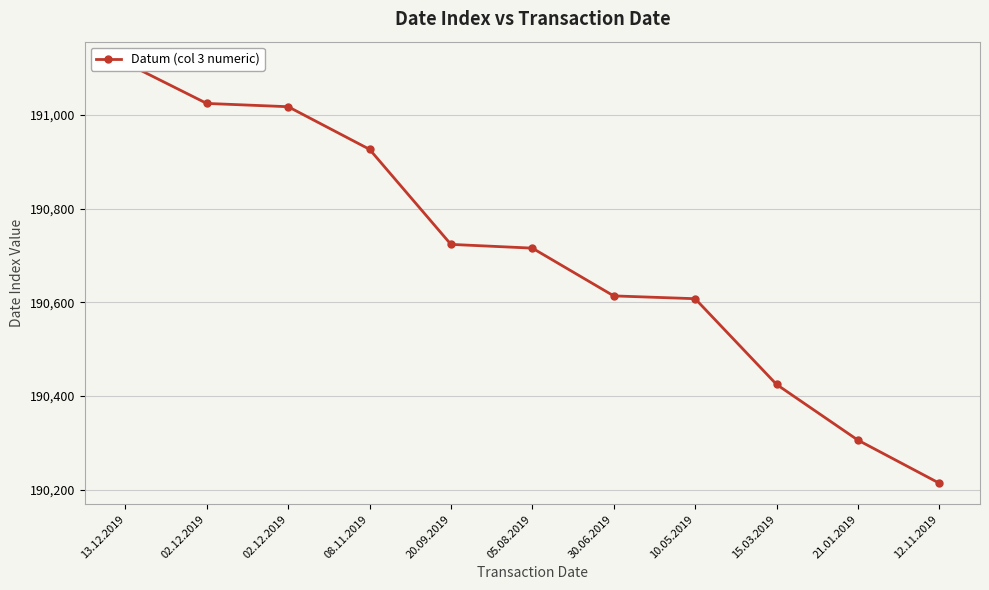

How many series are shown in this chart?

1